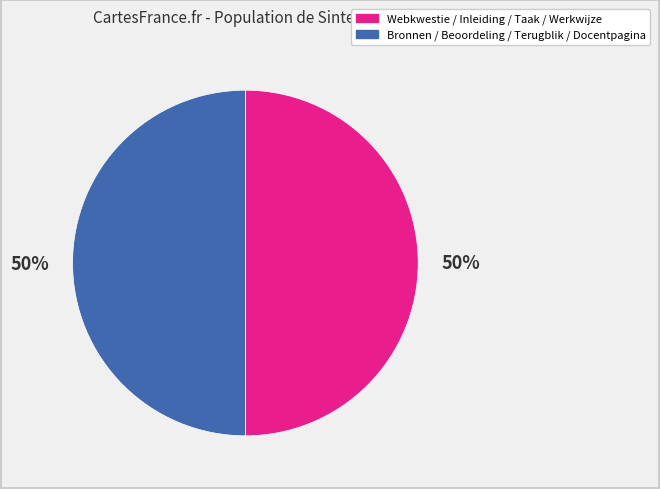

To the nearest percent, what percentage of the pie is Webkwestie / Inleiding / Taak / Werkwijze?

50%